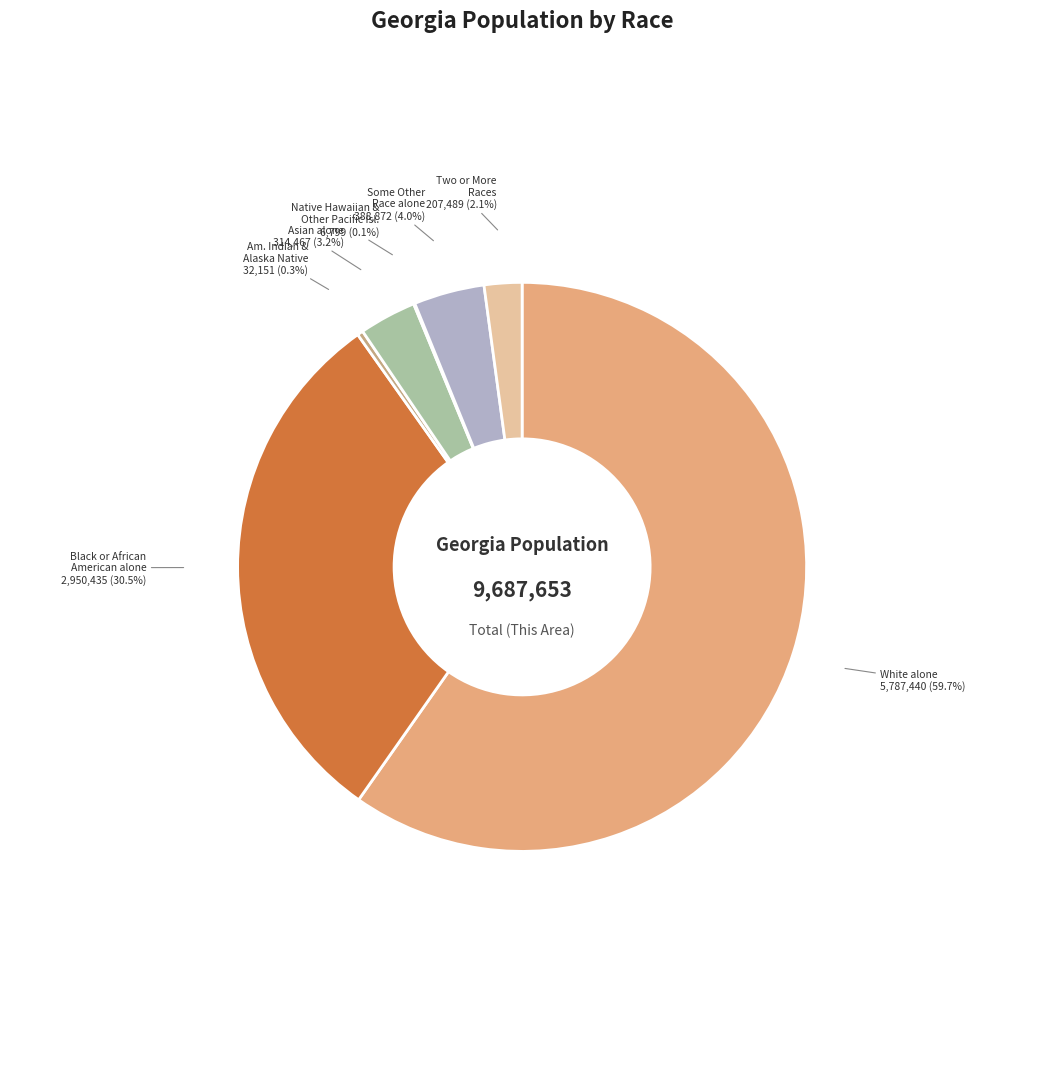

Do White alone and Black or African American alone together represent more than half of the pie?

Yes